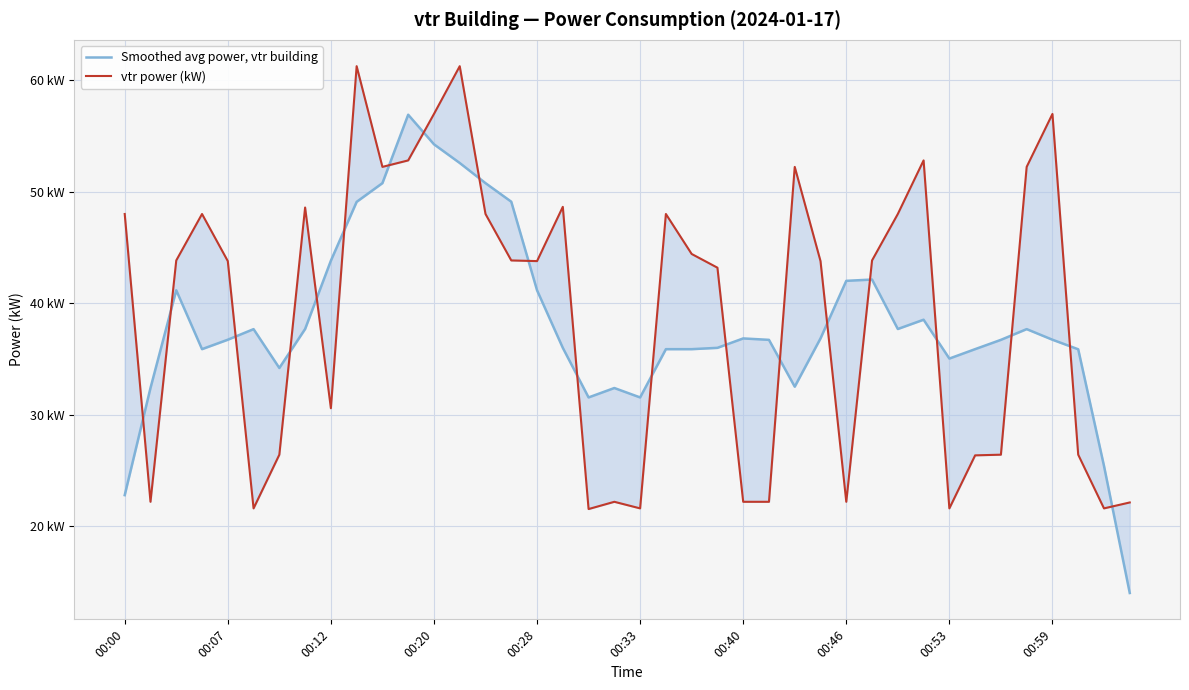

After their last crossing, which series has the higher values: vtr power (kW) or Smoothed avg power, vtr building?

vtr power (kW)